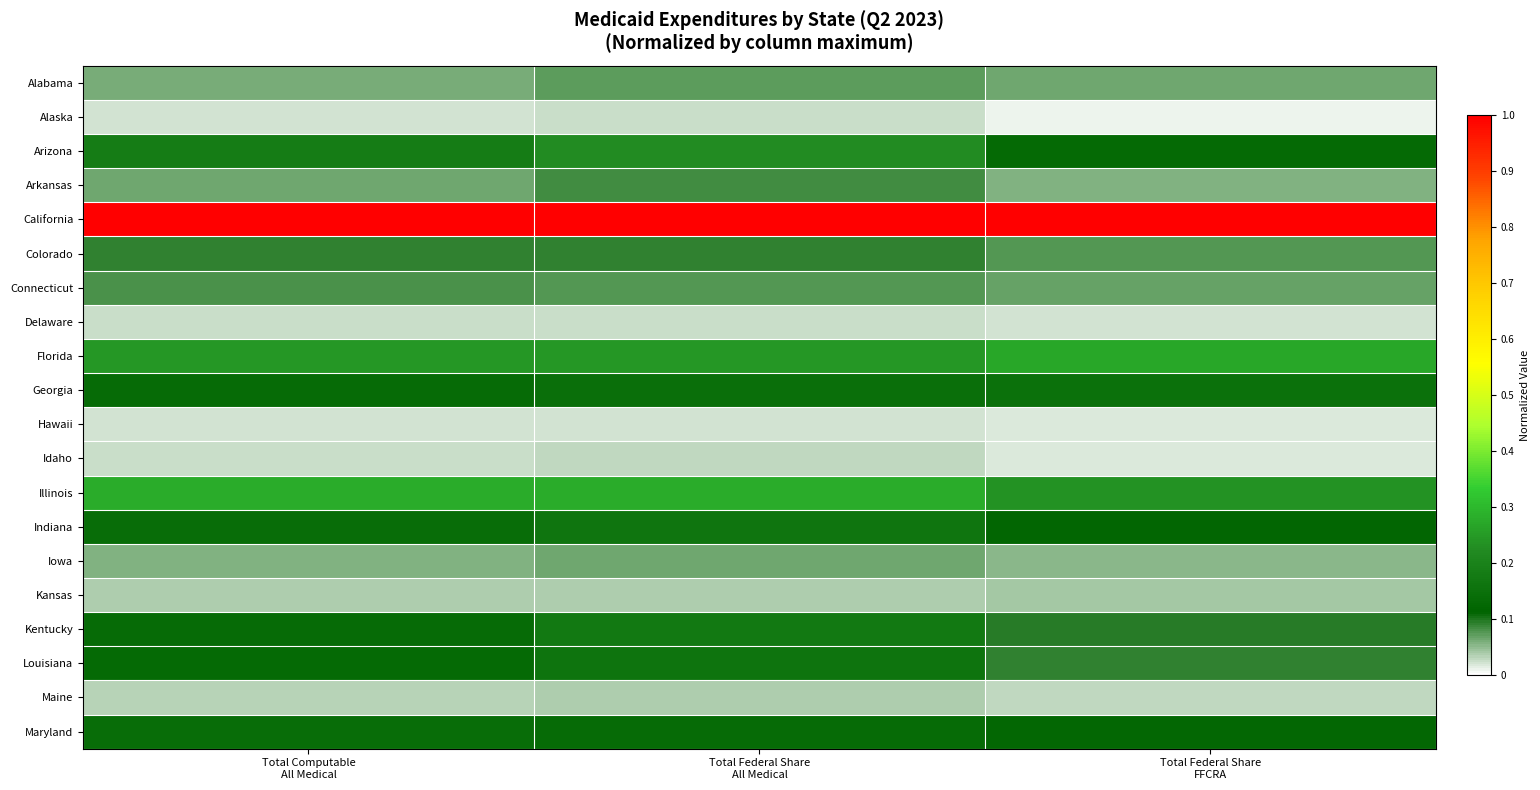

Reading right to left, what are all the values shown in this chart?

Alabama: Total Federal Share
FFCRA=0.1	Total Federal Share
All Medical=0.1	Total Computable
All Medical=0.1
Alaska: Total Federal Share
FFCRA=0.0	Total Federal Share
All Medical=0.0	Total Computable
All Medical=0.0
Arizona: Total Federal Share
FFCRA=0.1	Total Federal Share
All Medical=0.2	Total Computable
All Medical=0.2
Arkansas: Total Federal Share
FFCRA=0.1	Total Federal Share
All Medical=0.1	Total Computable
All Medical=0.1
California: Total Federal Share
FFCRA=1.0	Total Federal Share
All Medical=1.0	Total Computable
All Medical=1.0
Colorado: Total Federal Share
FFCRA=0.1	Total Federal Share
All Medical=0.1	Total Computable
All Medical=0.1
Connecticut: Total Federal Share
FFCRA=0.1	Total Federal Share
All Medical=0.1	Total Computable
All Medical=0.1
Delaware: Total Federal Share
FFCRA=0.0	Total Federal Share
All Medical=0.0	Total Computable
All Medical=0.0
Florida: Total Federal Share
FFCRA=0.3	Total Federal Share
All Medical=0.2	Total Computable
All Medical=0.2
Georgia: Total Federal Share
FFCRA=0.2	Total Federal Share
All Medical=0.1	Total Computable
All Medical=0.1
Hawaii: Total Federal Share
FFCRA=0.0	Total Federal Share
All Medical=0.0	Total Computable
All Medical=0.0
Idaho: Total Federal Share
FFCRA=0.0	Total Federal Share
All Medical=0.0	Total Computable
All Medical=0.0
Illinois: Total Federal Share
FFCRA=0.2	Total Federal Share
All Medical=0.3	Total Computable
All Medical=0.3
Indiana: Total Federal Share
FFCRA=0.1	Total Federal Share
All Medical=0.2	Total Computable
All Medical=0.1
Iowa: Total Federal Share
FFCRA=0.1	Total Federal Share
All Medical=0.1	Total Computable
All Medical=0.1
Kansas: Total Federal Share
FFCRA=0.0	Total Federal Share
All Medical=0.0	Total Computable
All Medical=0.0
Kentucky: Total Federal Share
FFCRA=0.1	Total Federal Share
All Medical=0.2	Total Computable
All Medical=0.1
Louisiana: Total Federal Share
FFCRA=0.1	Total Federal Share
All Medical=0.2	Total Computable
All Medical=0.1
Maine: Total Federal Share
FFCRA=0.0	Total Federal Share
All Medical=0.0	Total Computable
All Medical=0.0
Maryland: Total Federal Share
FFCRA=0.1	Total Federal Share
All Medical=0.1	Total Computable
All Medical=0.1